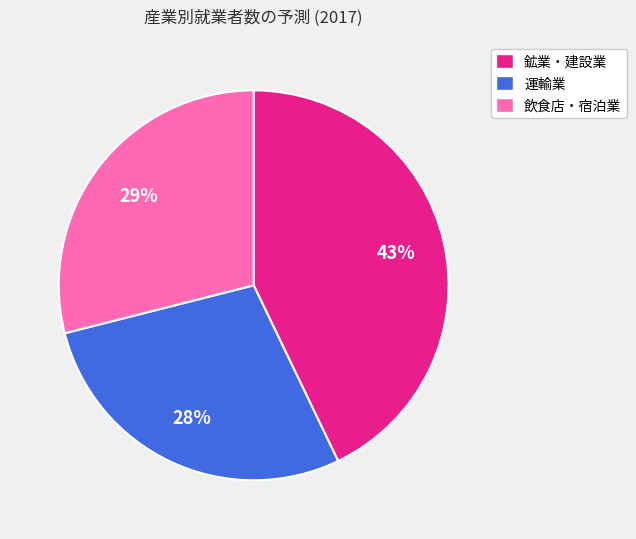

To the nearest percent, what is the combined percentage of 運輸業 and 鉱業・建設業?

71%